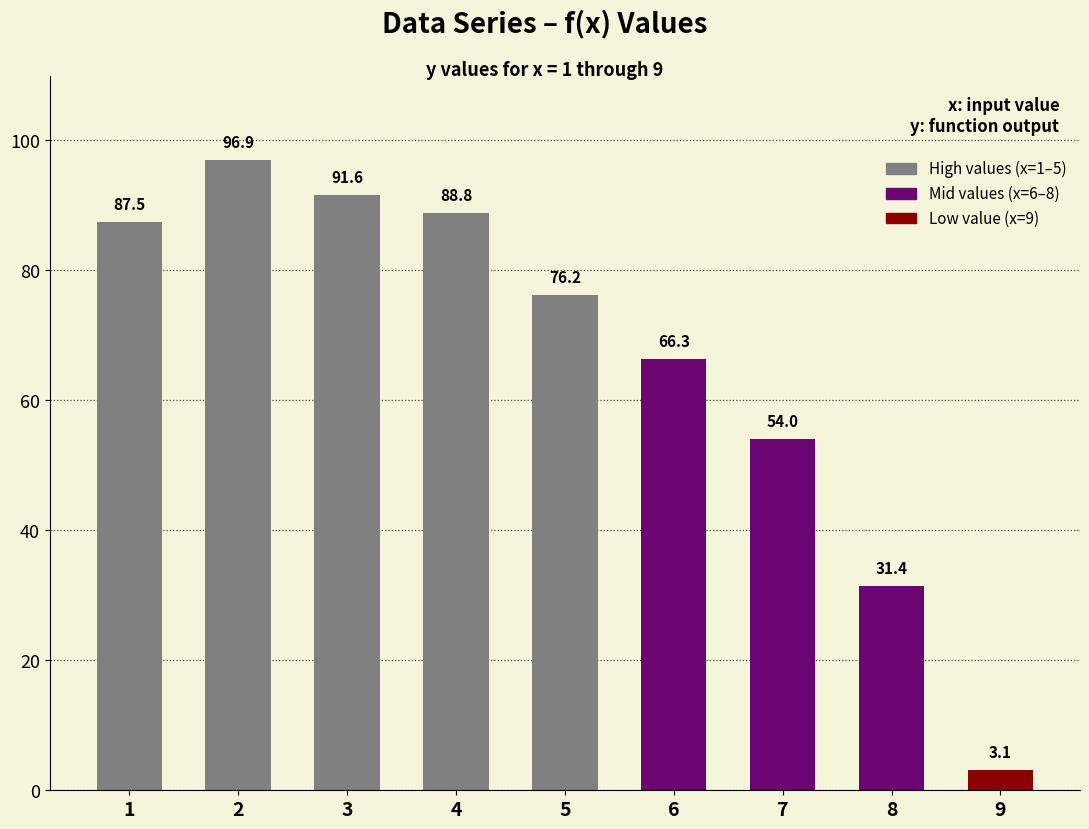

Rank the categories by value from lowest to highest.

9, 8, 7, 6, 5, 1, 4, 3, 2